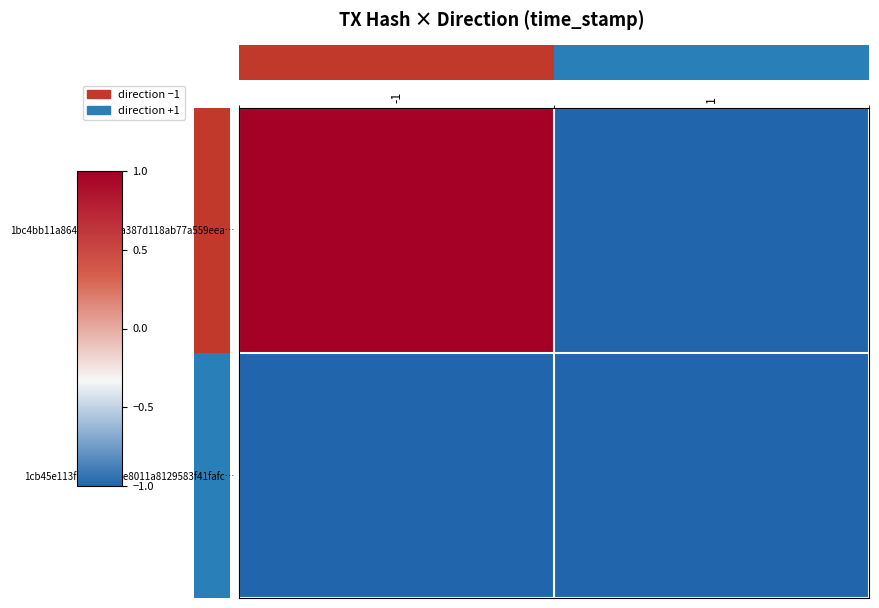

Which series has the largest total across all categories?

1bc4bb11a864c6415e14a387d118ab77a559eea…